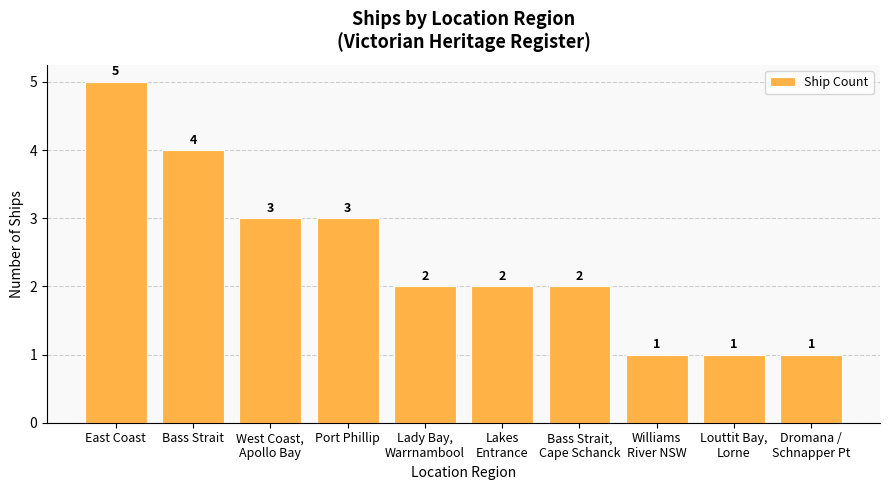

What is the ratio of the value at West Coast,
Apollo Bay to the value at Williams
River NSW?

3.0